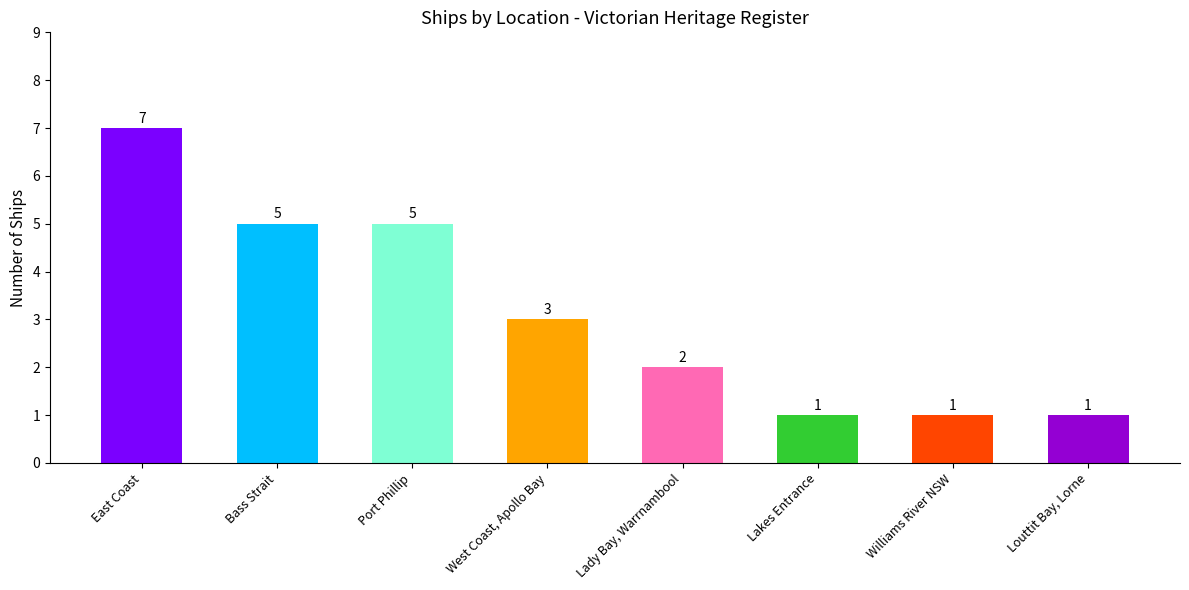

What is the change in value from West Coast, Apollo Bay to Williams River NSW?

-2